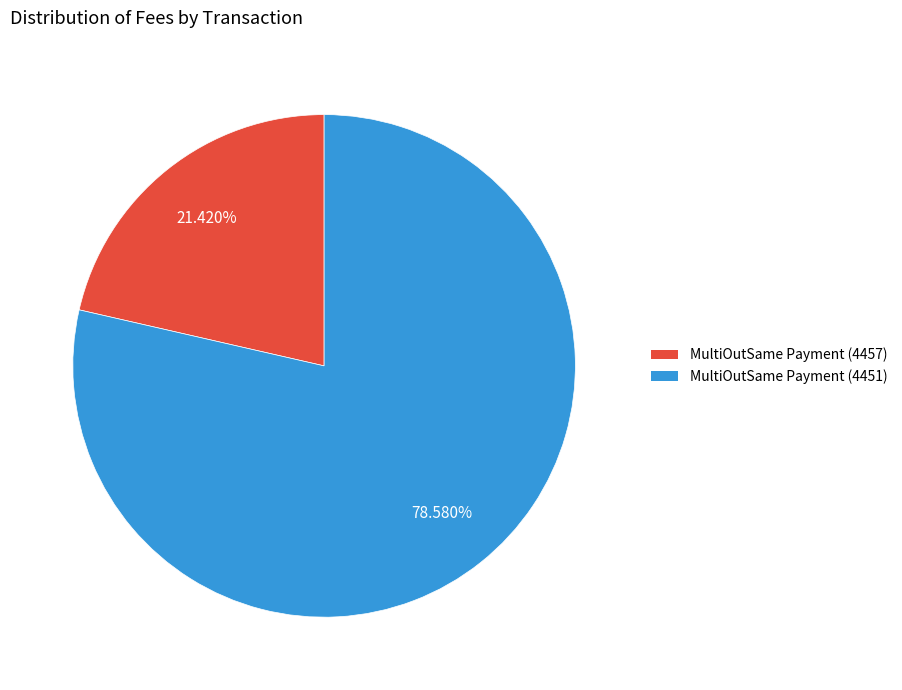

Which slice represents more than half of the pie?

MultiOutSame Payment (4451)